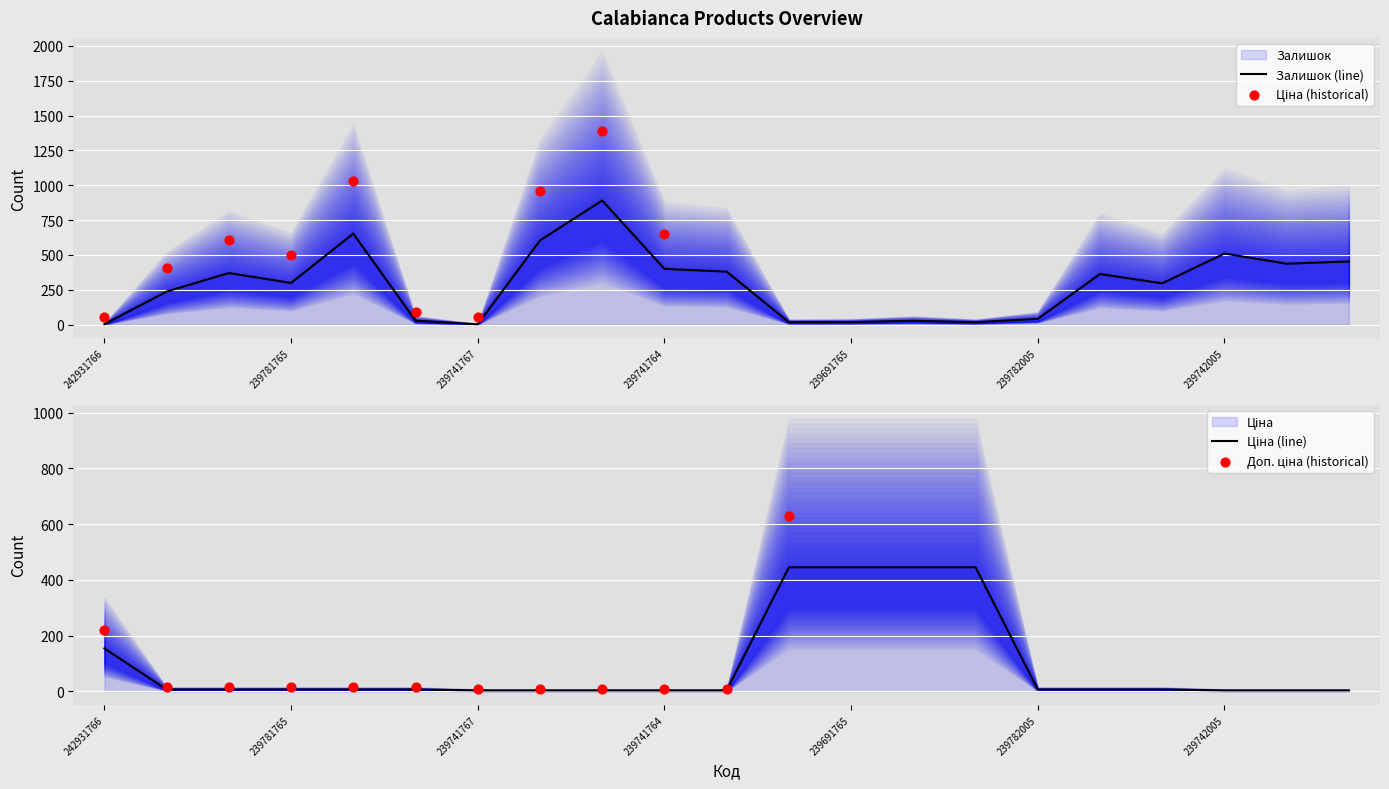

Which series reaches the maximum Y coordinate?

Залишок